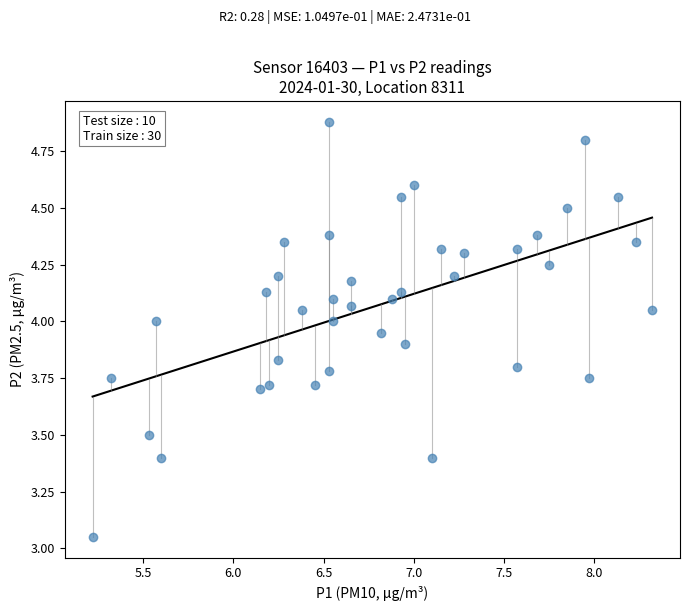

What is the range of X values (max minus min)?

3.1